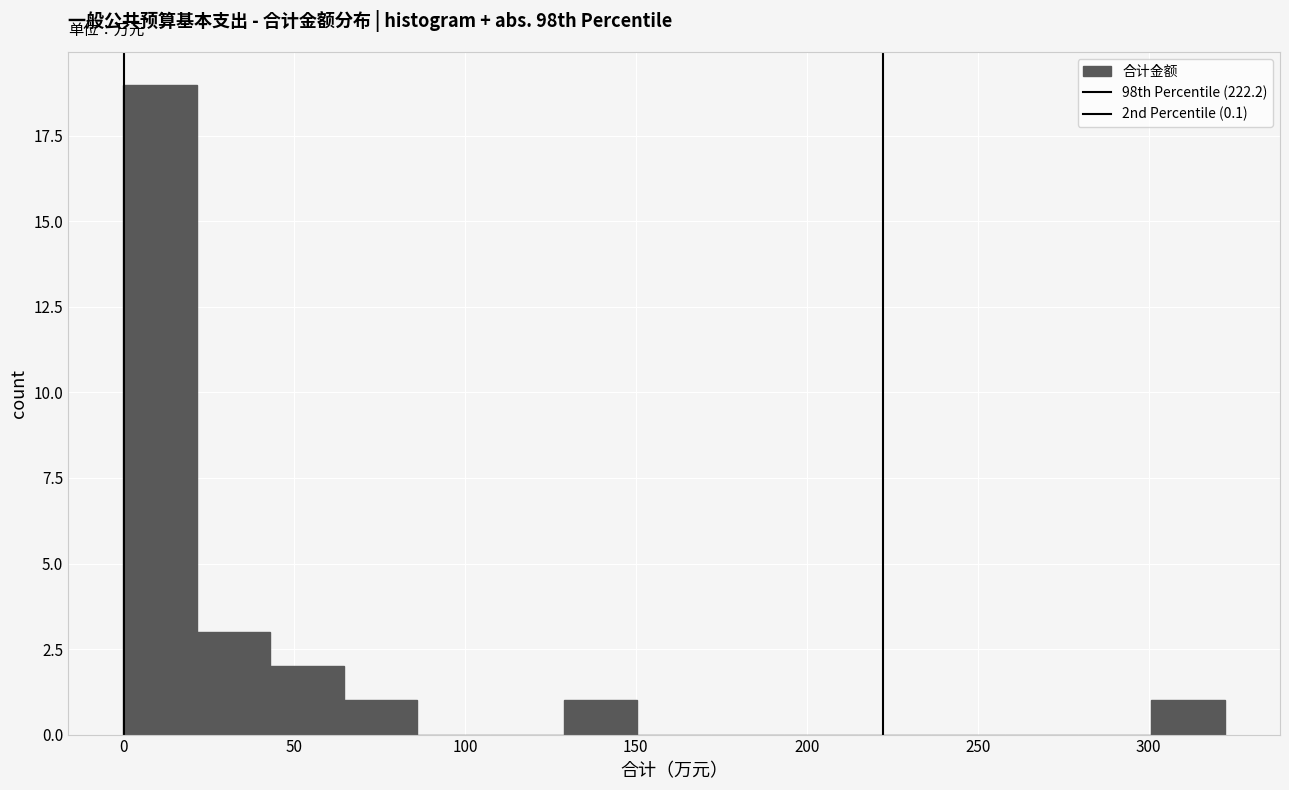

How tall is the bar that spans 300 to 320 on the x-axis? Neither the bar edges nor the heights are printed on the chart, so give them approximately, as read against the axes.

1